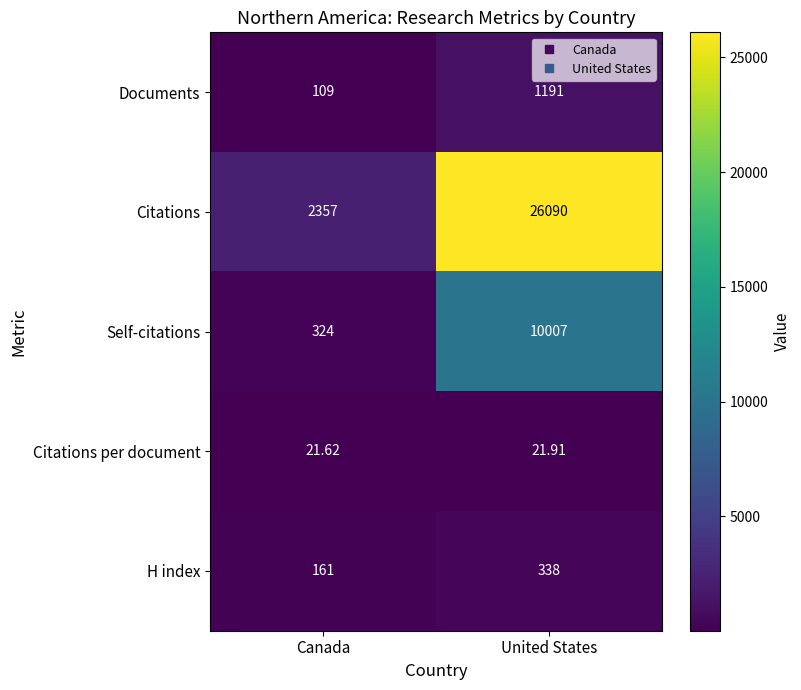

Which series has the widest spread of values?

Citations